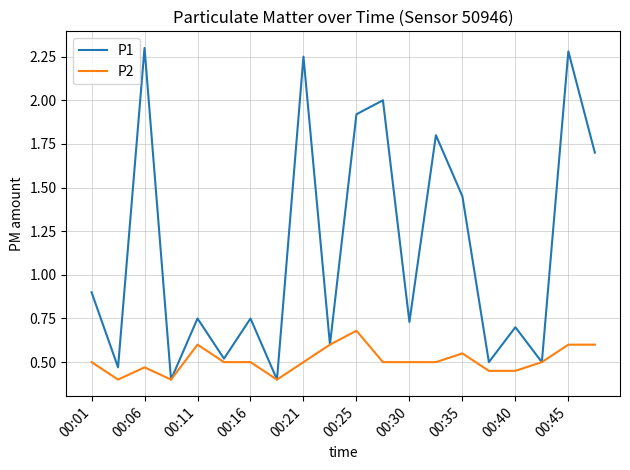

Which series has the largest range (max minus min)?

P1